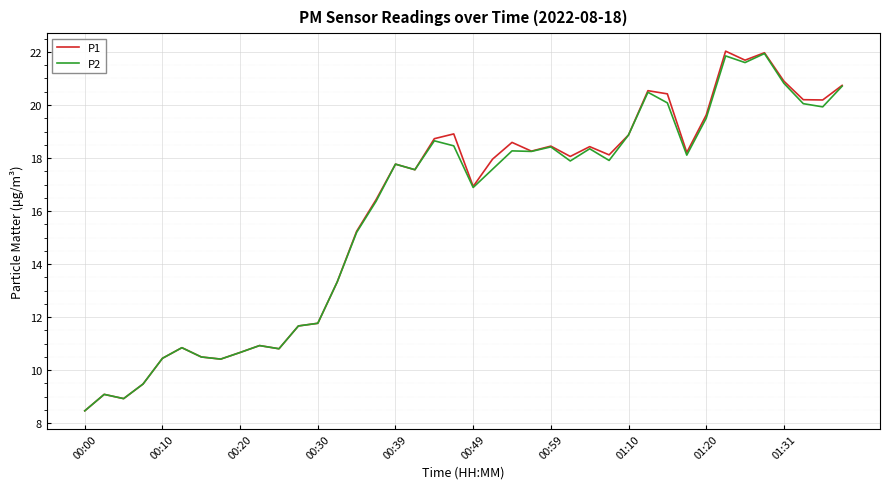

What is the smallest value displayed?

8.5